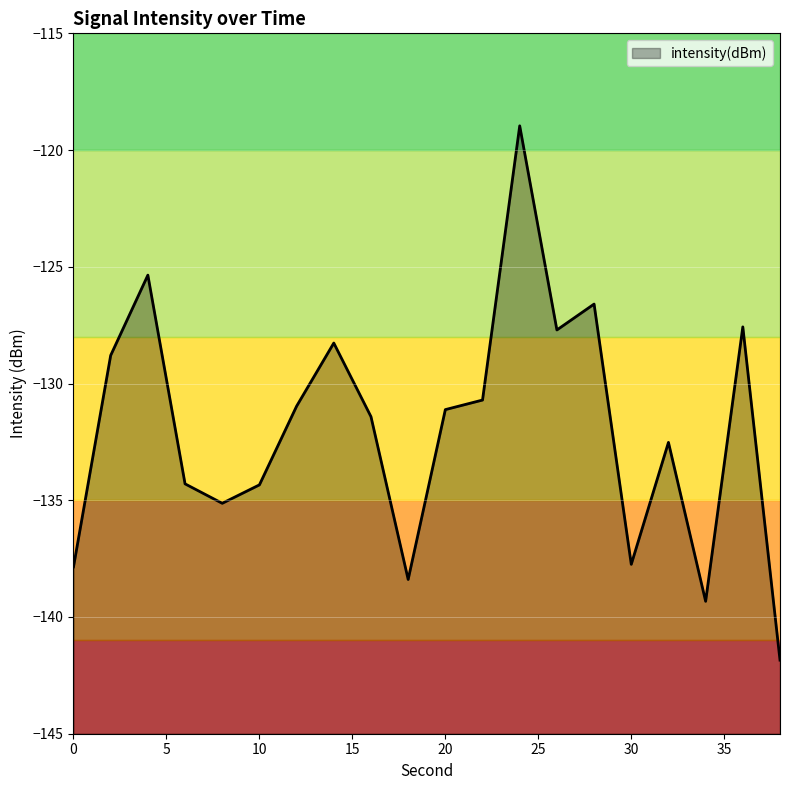

True or false: there are more than 1 points higher than both neighbors.

True